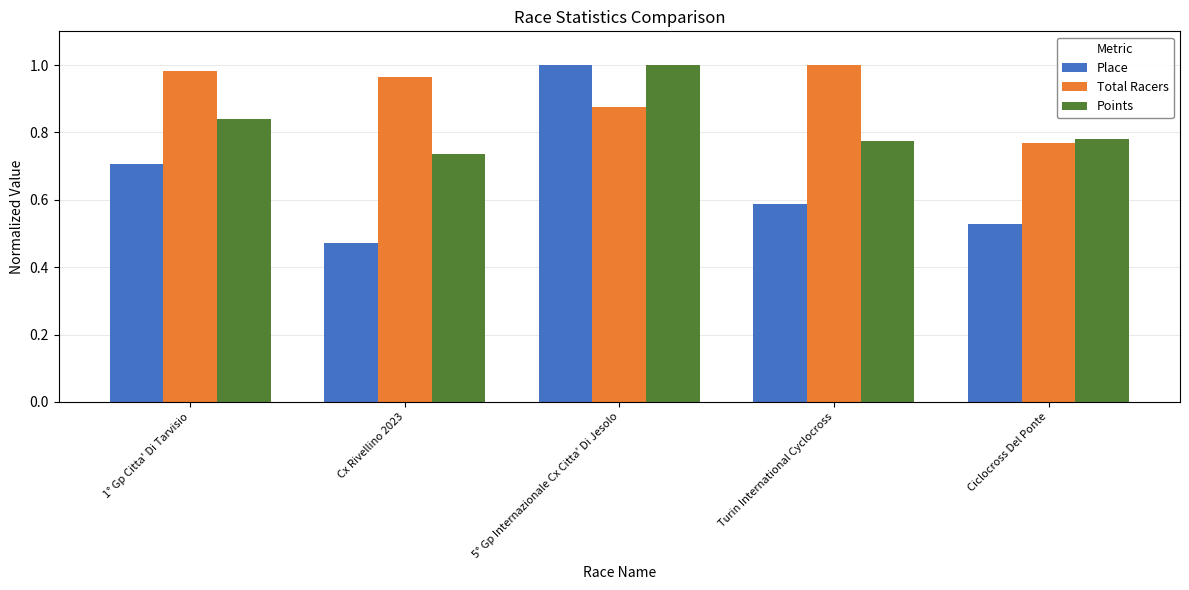

At which category does the chart reach its minimum across all series?

Cx Rivellino 2023